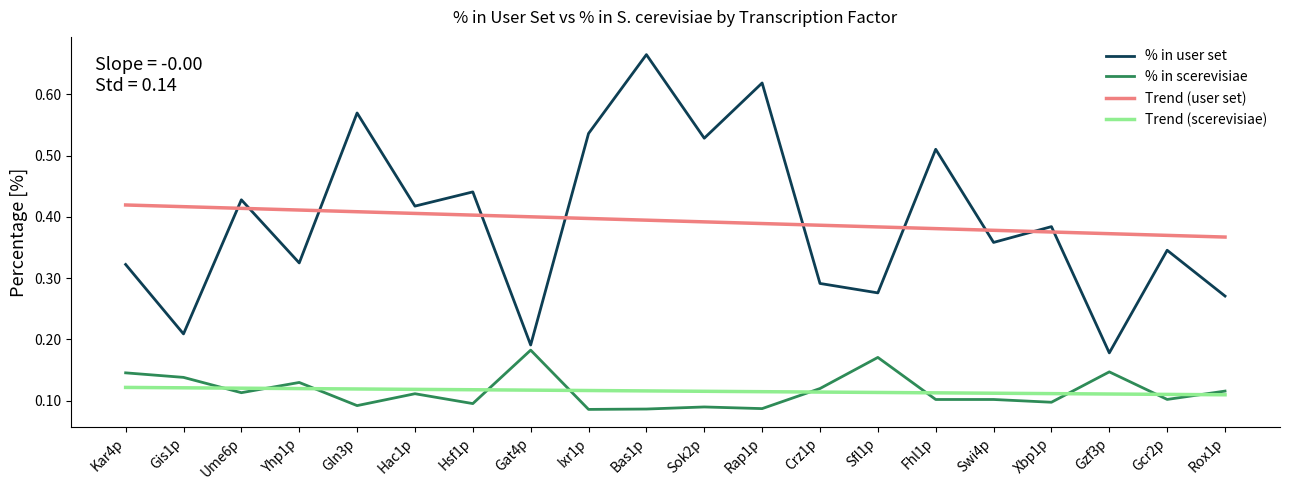

What is the total value across all series at Sfl1p?

0.9